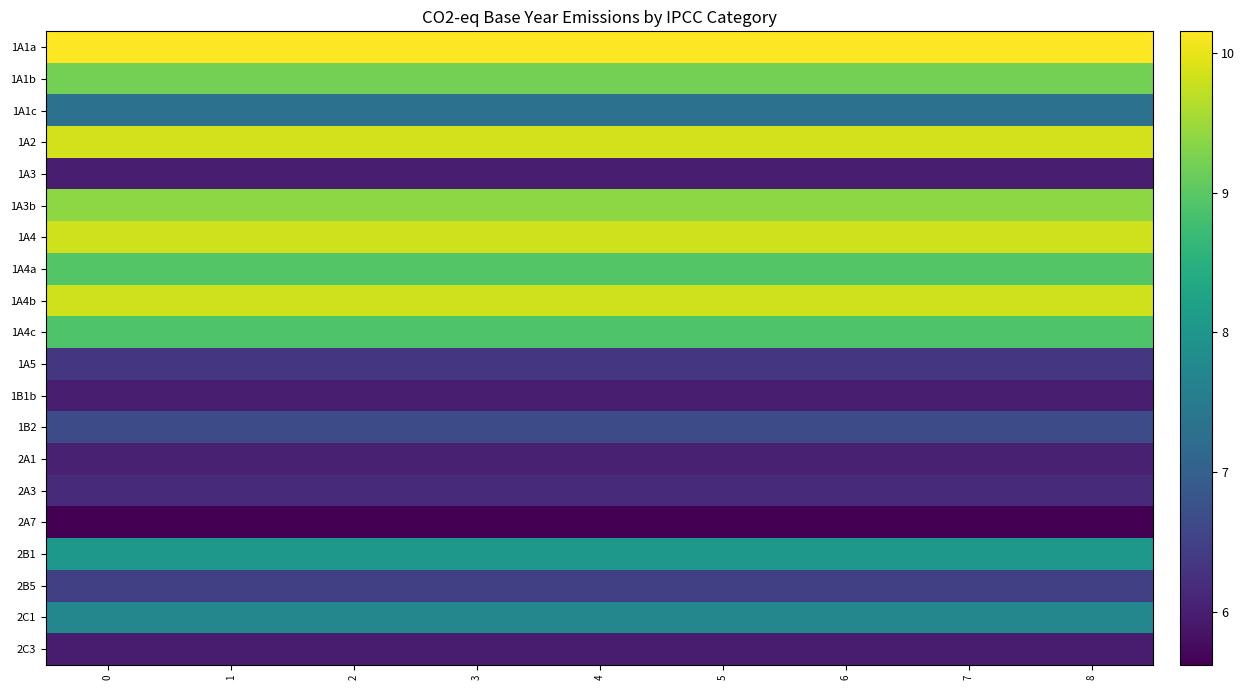

Reading left to right, transcribe all the data shown in this chart.

1A1a: 0=10.2	1=10.2	2=10.2	3=10.2	4=10.2	5=10.2	6=10.2	7=10.2	8=10.2
1A1b: 0=9.2	1=9.2	2=9.2	3=9.2	4=9.2	5=9.2	6=9.2	7=9.2	8=9.2
1A1c: 0=7.3	1=7.3	2=7.3	3=7.3	4=7.3	5=7.3	6=7.3	7=7.3	8=7.3
1A2: 0=9.9	1=9.9	2=9.9	3=9.9	4=9.9	5=9.9	6=9.9	7=9.9	8=9.9
1A3: 0=6.0	1=6.0	2=6.0	3=6.0	4=6.0	5=6.0	6=6.0	7=6.0	8=6.0
1A3b: 0=9.4	1=9.4	2=9.4	3=9.4	4=9.4	5=9.4	6=9.4	7=9.4	8=9.4
1A4: 0=9.8	1=9.8	2=9.8	3=9.8	4=9.8	5=9.8	6=9.8	7=9.8	8=9.8
1A4a: 0=8.9	1=8.9	2=8.9	3=8.9	4=8.9	5=8.9	6=8.9	7=8.9	8=8.9
1A4b: 0=9.8	1=9.8	2=9.8	3=9.8	4=9.8	5=9.8	6=9.8	7=9.8	8=9.8
1A4c: 0=8.9	1=8.9	2=8.9	3=8.9	4=8.9	5=8.9	6=8.9	7=8.9	8=8.9
1A5: 0=6.3	1=6.3	2=6.3	3=6.3	4=6.3	5=6.3	6=6.3	7=6.3	8=6.3
1B1b: 0=6.0	1=6.0	2=6.0	3=6.0	4=6.0	5=6.0	6=6.0	7=6.0	8=6.0
1B2: 0=6.7	1=6.7	2=6.7	3=6.7	4=6.7	5=6.7	6=6.7	7=6.7	8=6.7
2A1: 0=6.0	1=6.0	2=6.0	3=6.0	4=6.0	5=6.0	6=6.0	7=6.0	8=6.0
2A3: 0=6.2	1=6.2	2=6.2	3=6.2	4=6.2	5=6.2	6=6.2	7=6.2	8=6.2
2A7: 0=5.6	1=5.6	2=5.6	3=5.6	4=5.6	5=5.6	6=5.6	7=5.6	8=5.6
2B1: 0=8.0	1=8.0	2=8.0	3=8.0	4=8.0	5=8.0	6=8.0	7=8.0	8=8.0
2B5: 0=6.5	1=6.5	2=6.5	3=6.5	4=6.5	5=6.5	6=6.5	7=6.5	8=6.5
2C1: 0=7.7	1=7.7	2=7.7	3=7.7	4=7.7	5=7.7	6=7.7	7=7.7	8=7.7
2C3: 0=6.0	1=6.0	2=6.0	3=6.0	4=6.0	5=6.0	6=6.0	7=6.0	8=6.0